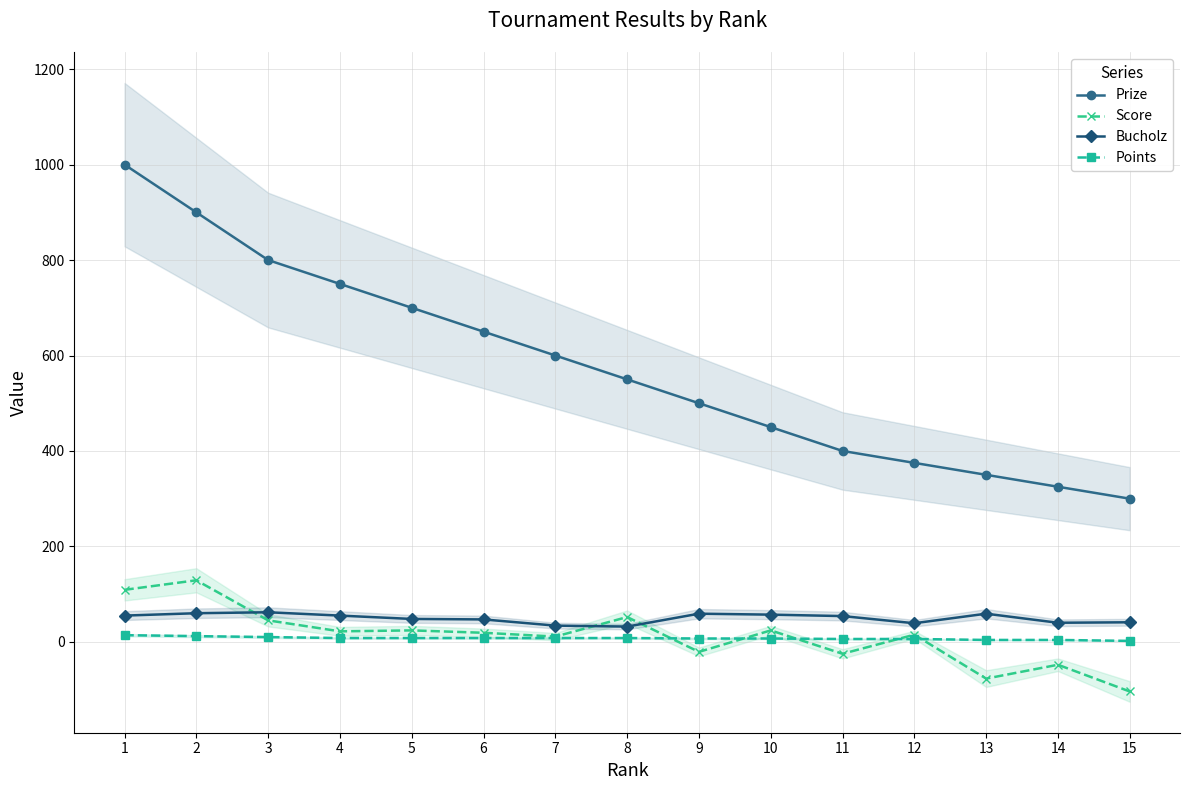

True or false: Prize has a value of 700 at 5.

True